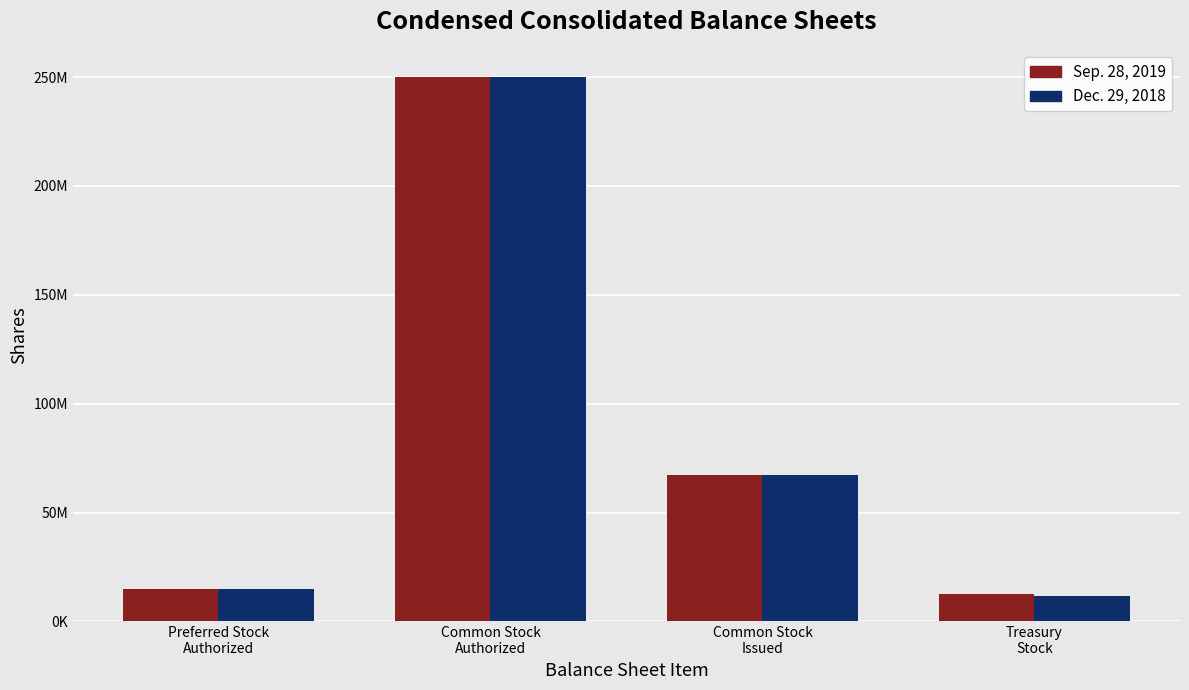

What is the label of the 4th bar from the right?

Preferred Stock
Authorized